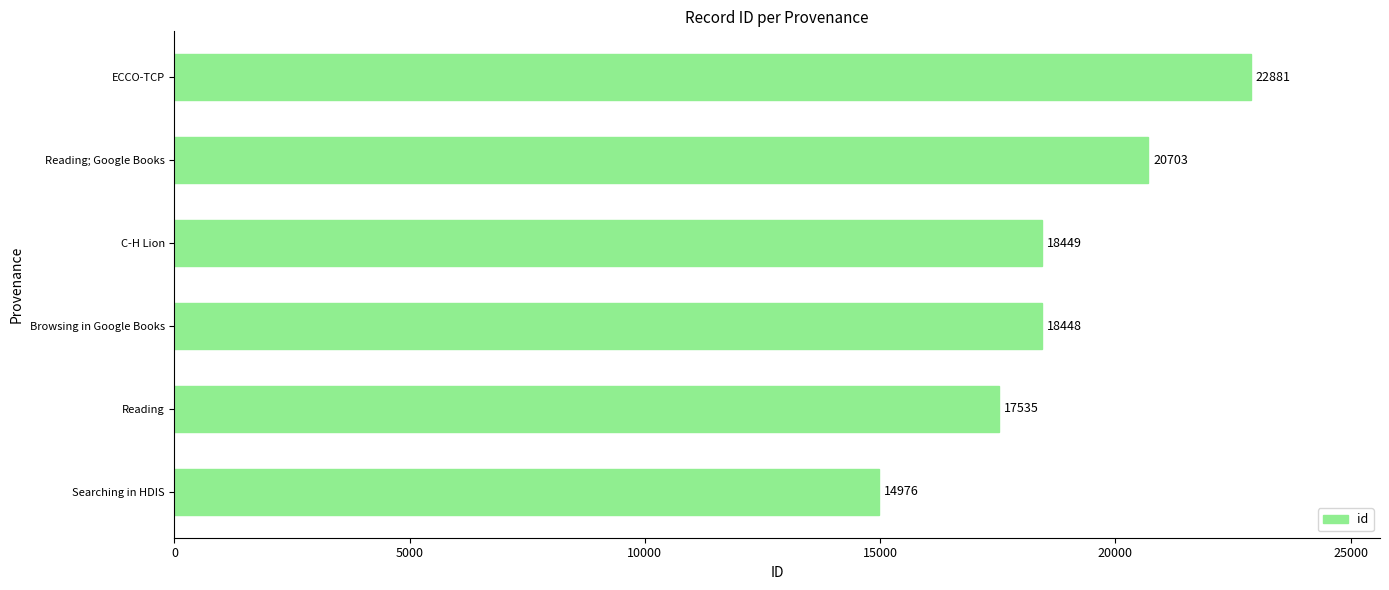

List the labels in order of value, smallest first.

Searching in HDIS, Reading, Browsing in Google Books, C-H Lion, Reading; Google Books, ECCO-TCP